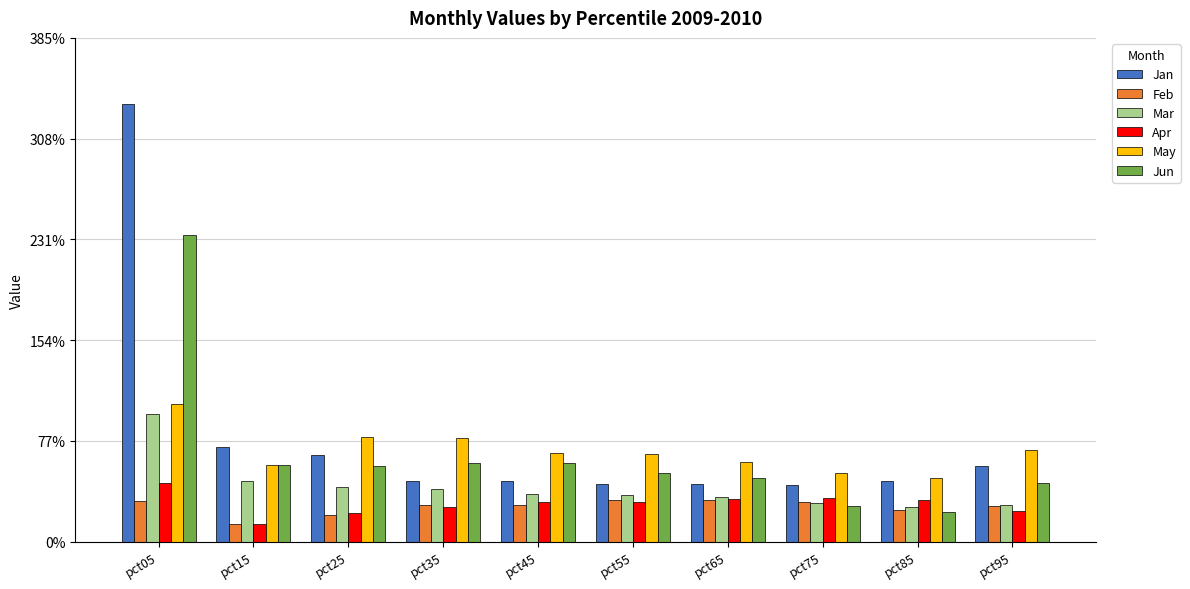

What is the spread (max minus min) of values at pct55?

0.4